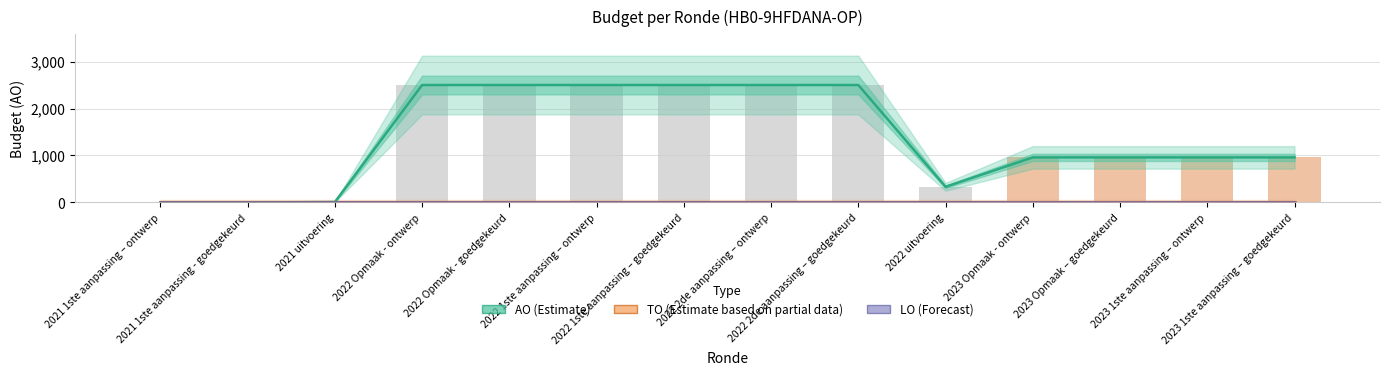

Is the value of LO (Forecast) at 2021 1ste aanpassing - goedgekeurd greater than the value of TO (Estimate based on partial data) at 2022 uitvoering?

No